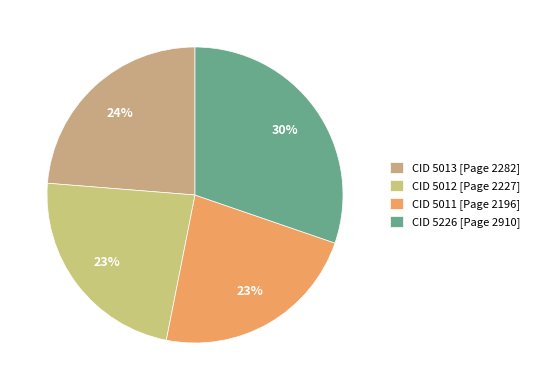

How many segments does this pie chart have?

4